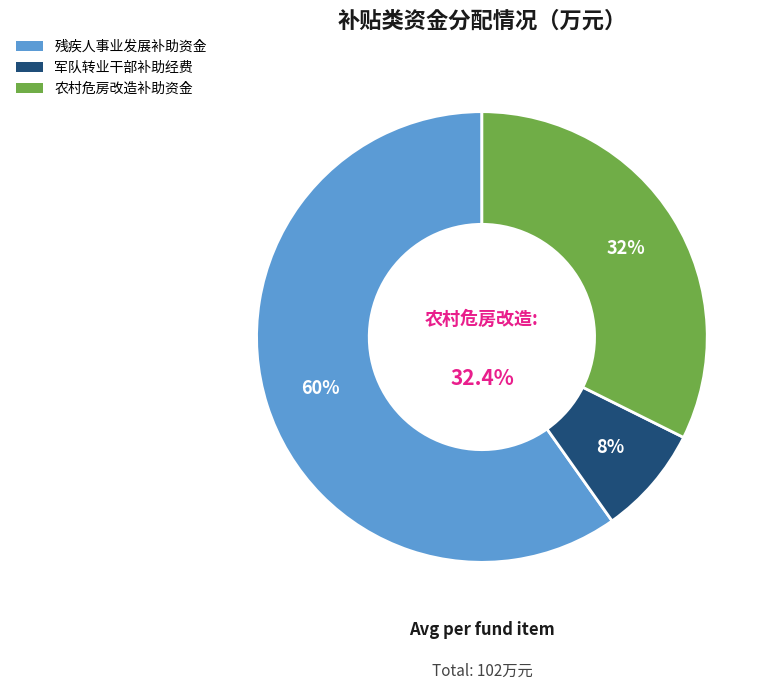

Approximately how many times larger is the value at 残疾人事业发展补助资金 compared to 军队转业干部补助经费?

7.6